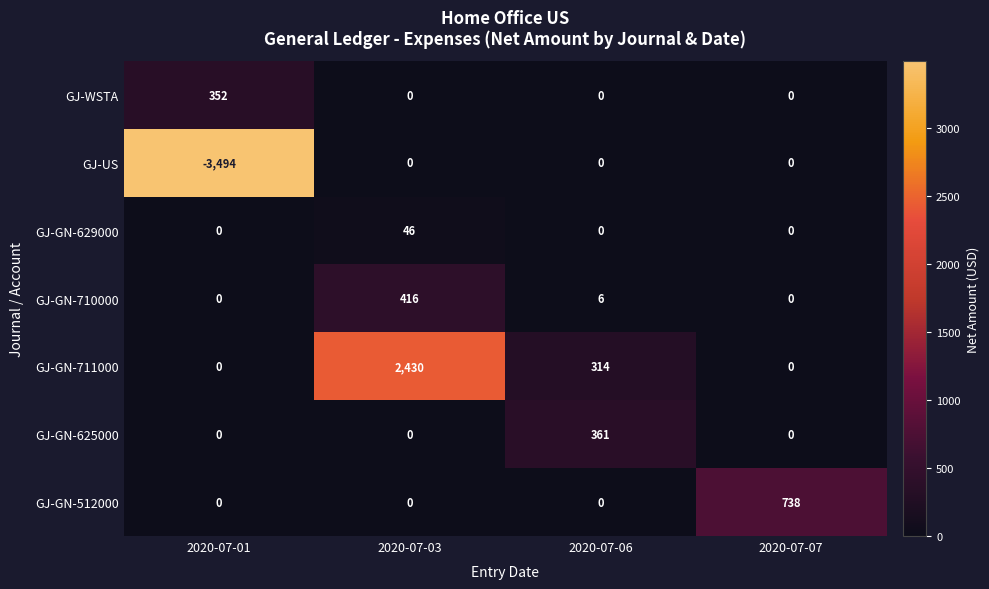

At which label does GJ-US reach its minimum?

2020-07-01